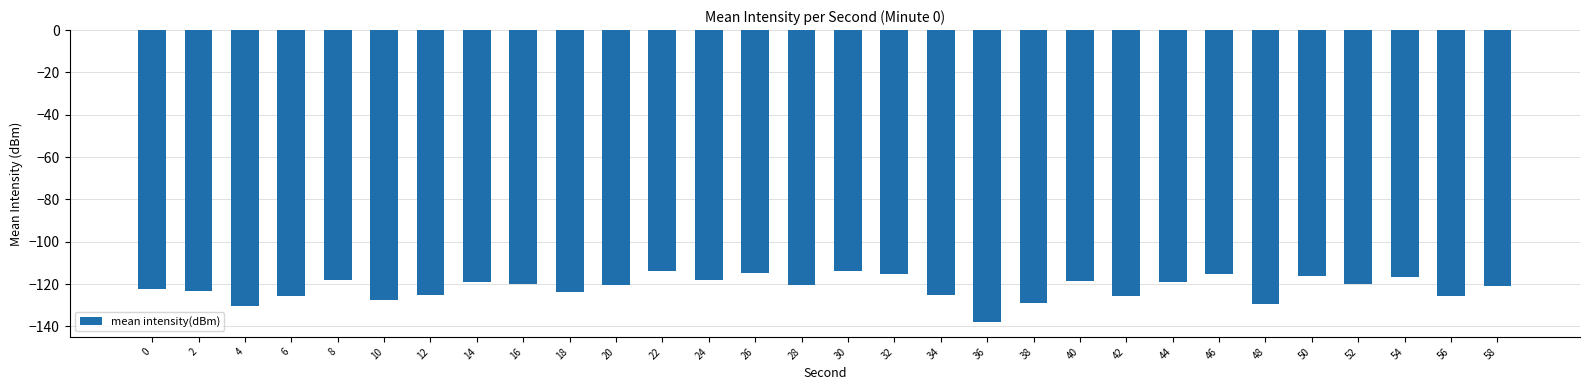

True or false: the data shows -170.7 at 44.

False